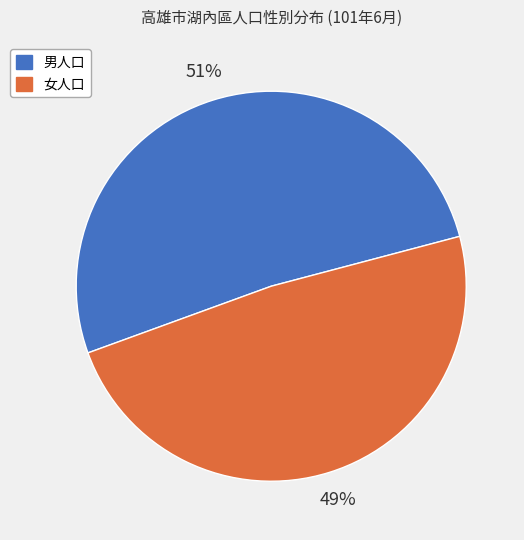

Rank the categories by value from highest to lowest.

男人口, 女人口